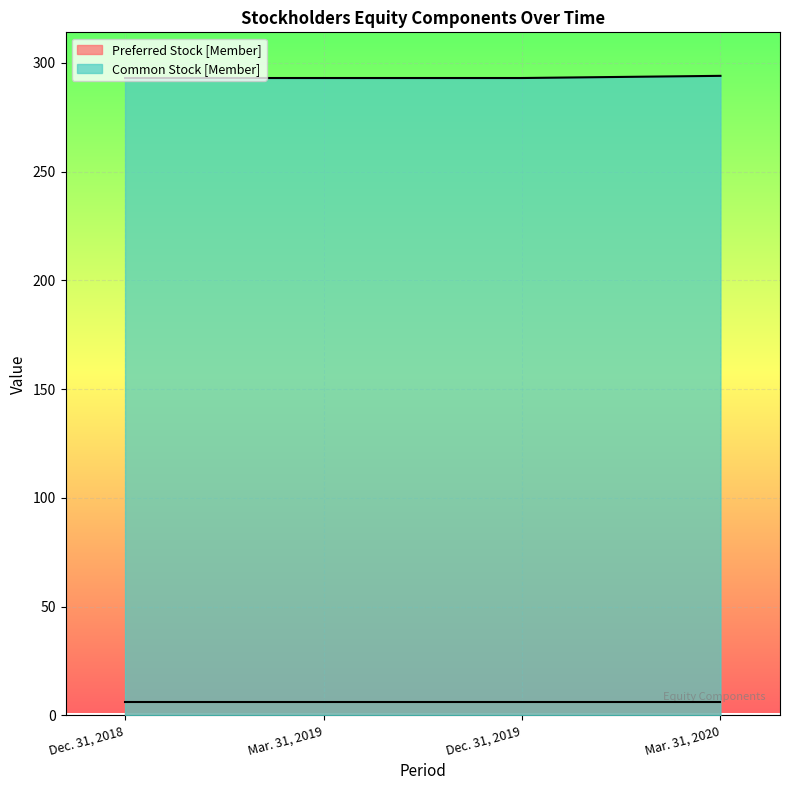

What is the difference between the maximum and minimum values?

1